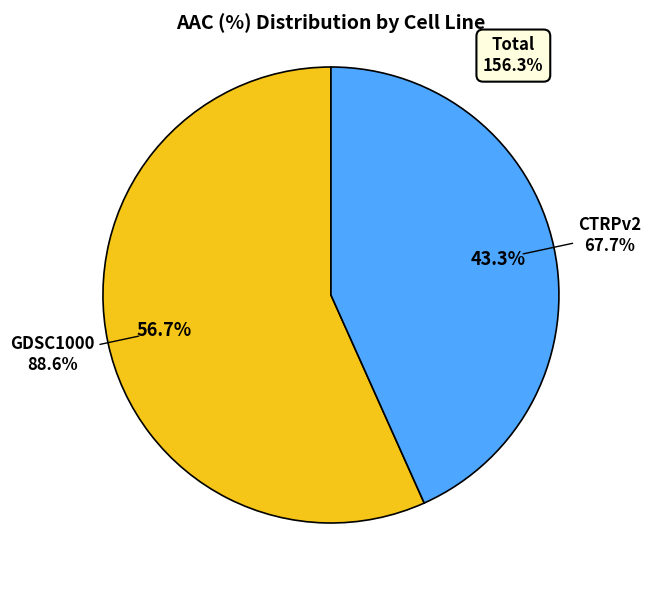

What is the change in value from GDSC1000 to CTRPv2?

-21.0